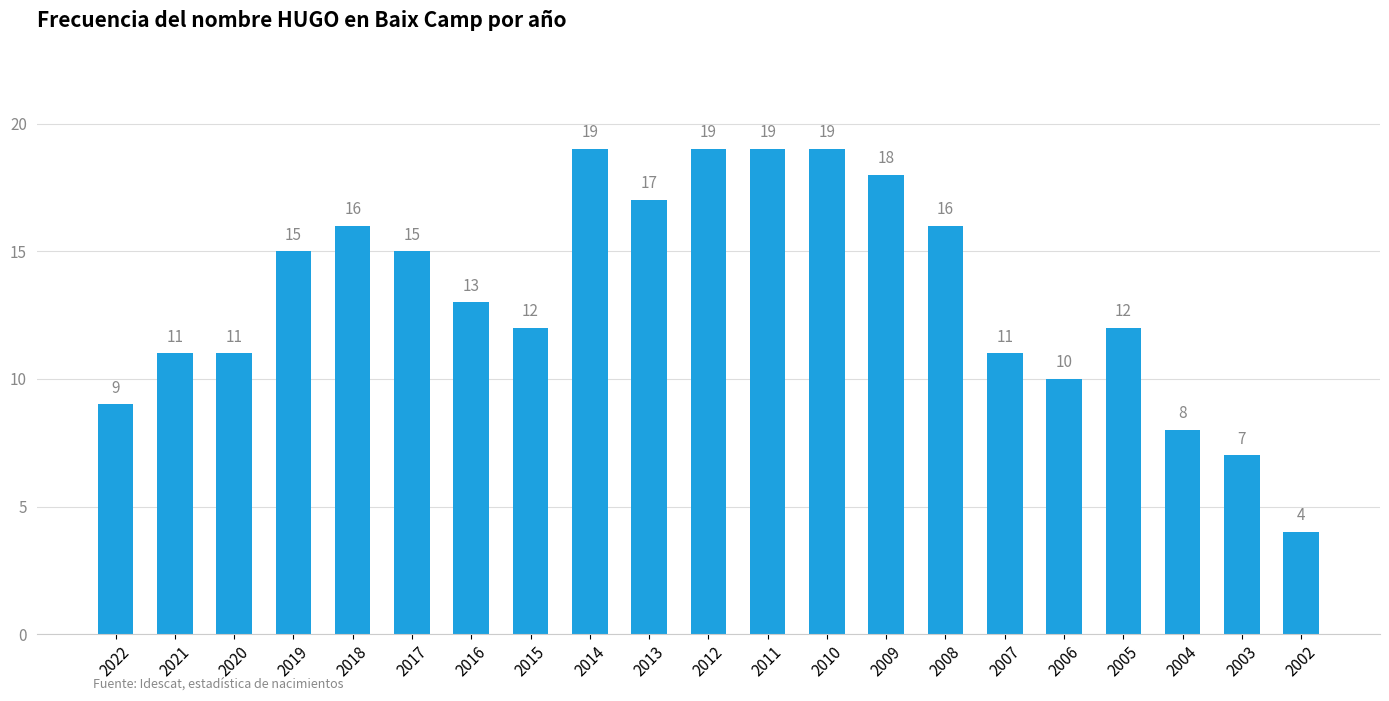

True or false: the data shows 16 at 2018.

True